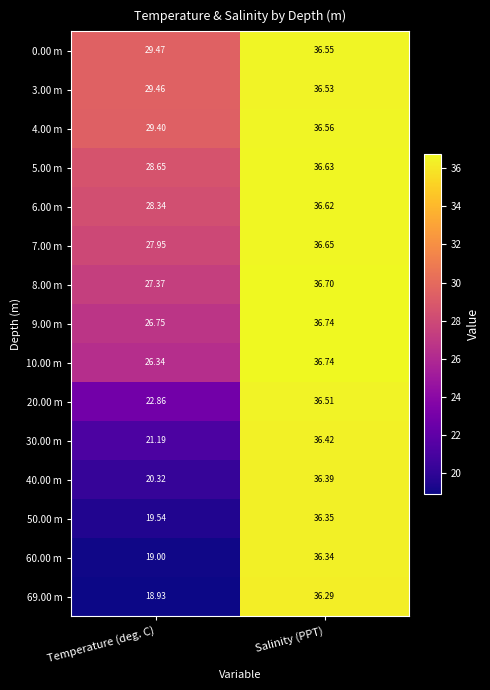

Which category has the lowest value in the 10.00 m series?

Temperature (deg. C)